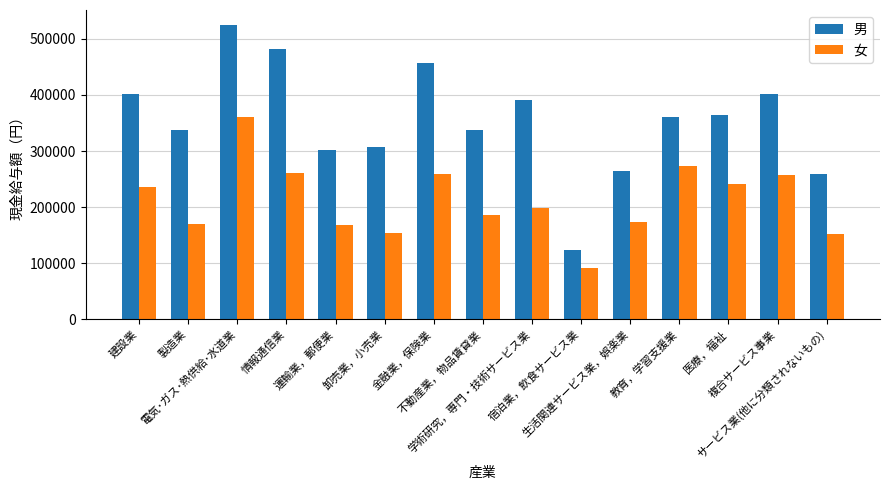

The 男 series shows 144636 at 運輸業，郵便業. True or false?

False